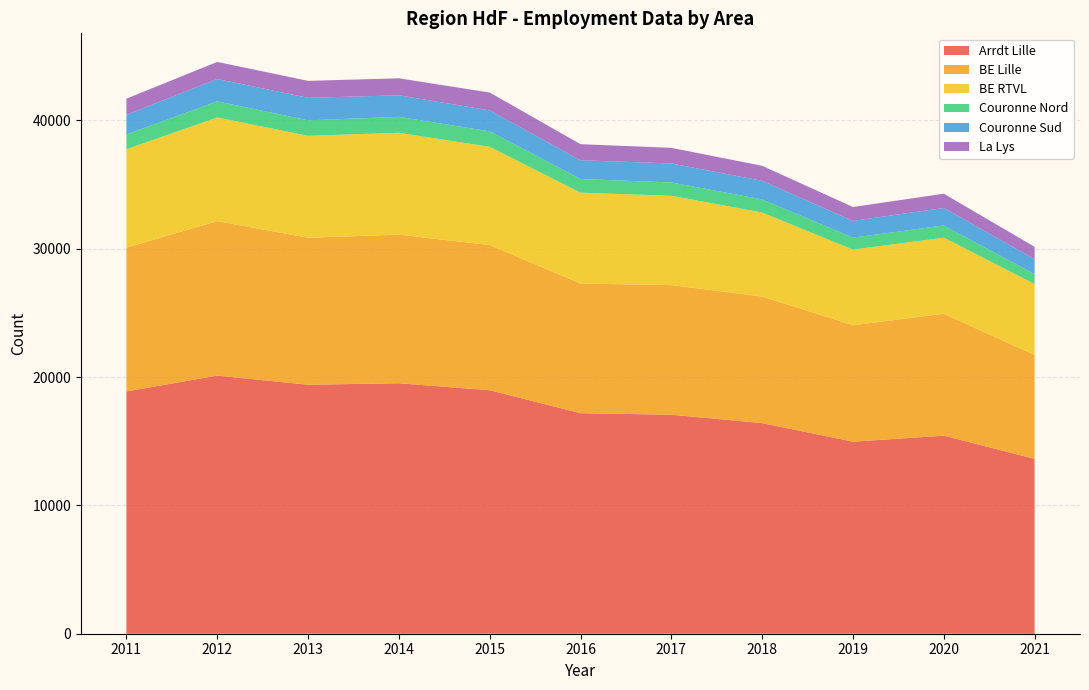

Reading left to right, extract all data points from this chart.

Arrdt Lille: 2011=18882	2012=20117	2013=19404	2014=19521	2015=18975	2016=17187	2017=17067	2018=16414	2019=14968	2020=15435	2021=13629
BE Lille: 2011=11212	2012=12038	2013=11455	2014=11582	2015=11316	2016=10103	2017=10103	2018=9868	2019=9075	2020=9500	2021=8097
BE RTVL: 2011=7670	2012=8079	2013=7949	2014=7939	2015=7659	2016=7084	2017=6964	2018=6546	2019=5893	2020=5935	2021=5532
Couronne Nord: 2011=1150	2012=1258	2013=1206	2014=1241	2015=1206	2016=1066	2017=1036	2018=1023	2019=935	2020=946	2021=766
Couronne Sud: 2011=1537	2012=1739	2013=1753	2014=1681	2015=1631	2016=1461	2017=1481	2018=1448	2019=1306	2020=1367	2021=1170
La Lys: 2011=1252	2012=1333	2013=1321	2014=1323	2015=1391	2016=1251	2017=1216	2018=1169	2019=1079	2020=1111	2021=959